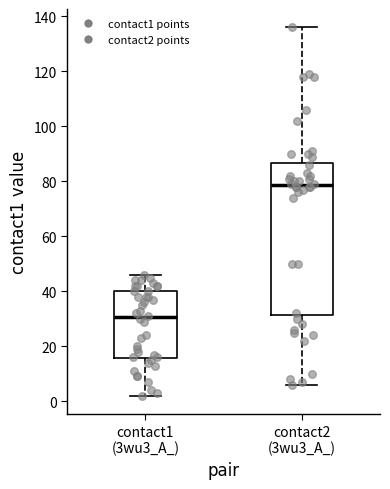

Where does the median line of the box for contact1 (3wu3_A_) sit on the y-axis? The values are not printed on the chart, so give them approximately, as read against the axis.

30